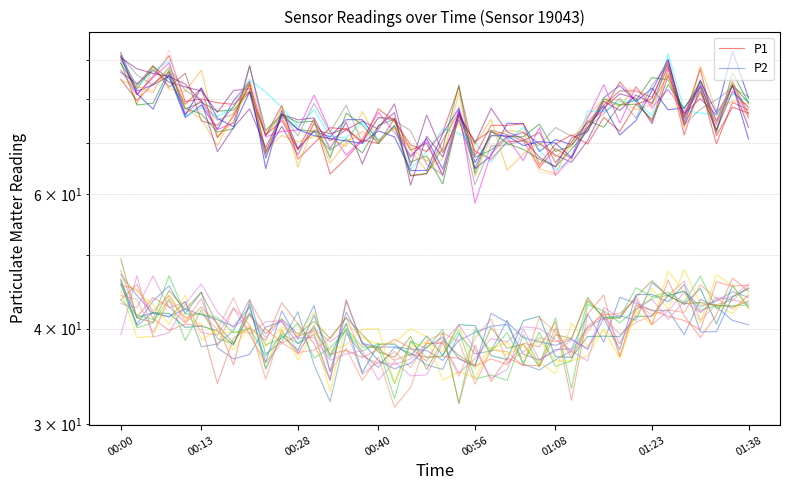

What is the average value of the P1 series?

74.9